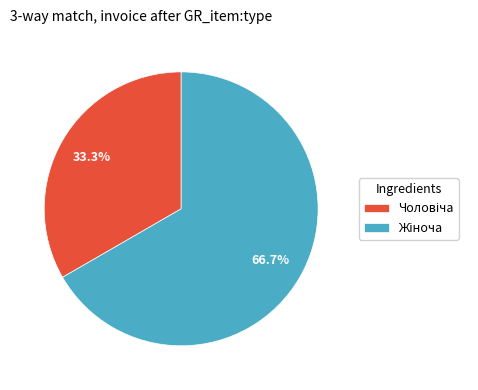

Is there any slice that represents more than half of the pie?

Yes